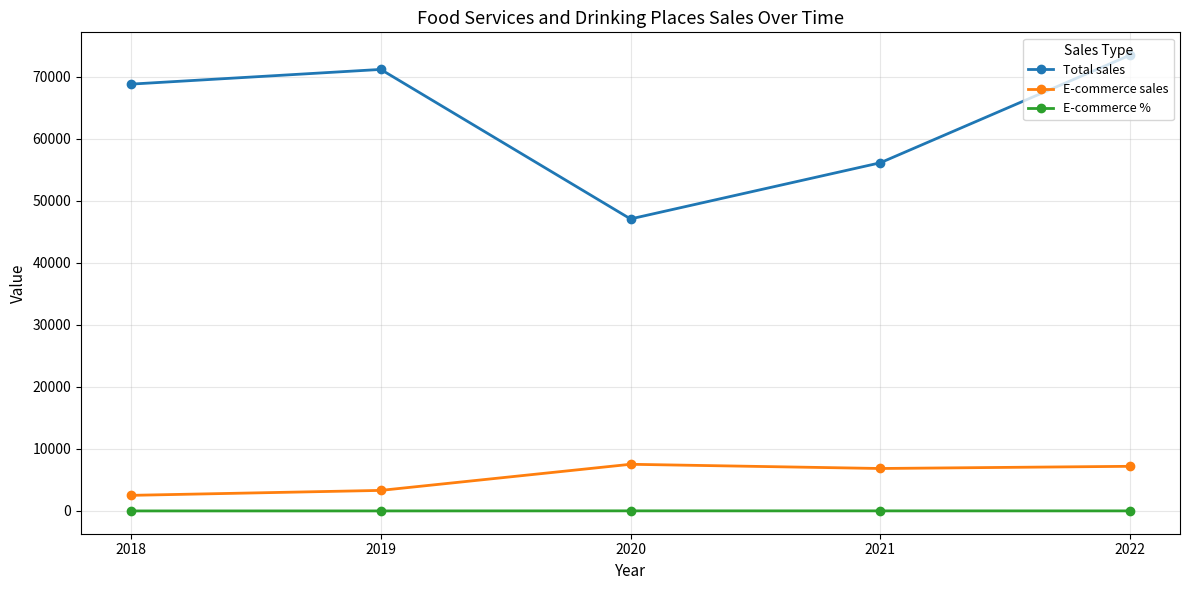

Is it true that Total sales equals 47082.2 at 2020?

True